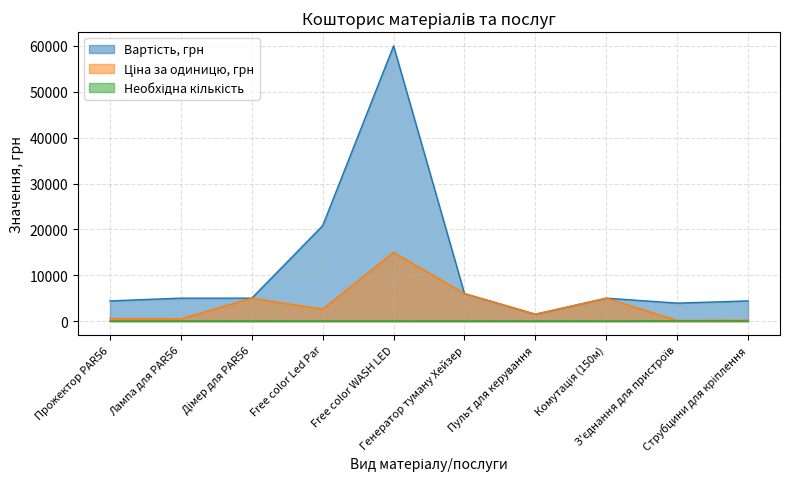

Reading left to right, list all the values displayed in this chart.

Вартість, грн: Прожектор PAR56=4400	Лампа для PAR56=5000	Дімер для PAR56=5000	Free color Led Par=20800	Free color WASH LED=60000	Генератор туману Хейзер=6000	Пульт для керування=1500	Комутація (150м)=5000	З'єднання для пристроїв=3920	Струбцини для кріплення=4400
Ціна за одиницю, грн: Прожектор PAR56=550	Лампа для PAR56=500	Дімер для PAR56=5000	Free color Led Par=2600	Free color WASH LED=15000	Генератор туману Хейзер=6000	Пульт для керування=1500	Комутація (150м)=5000	З'єднання для пристроїв=140	Струбцини для кріплення=200
Необхідна кількість: Прожектор PAR56=8	Лампа для PAR56=10	Дімер для PAR56=1	Free color Led Par=8	Free color WASH LED=4	Генератор туману Хейзер=1	Пульт для керування=1	Комутація (150м)=1	З'єднання для пристроїв=28	Струбцини для кріплення=22